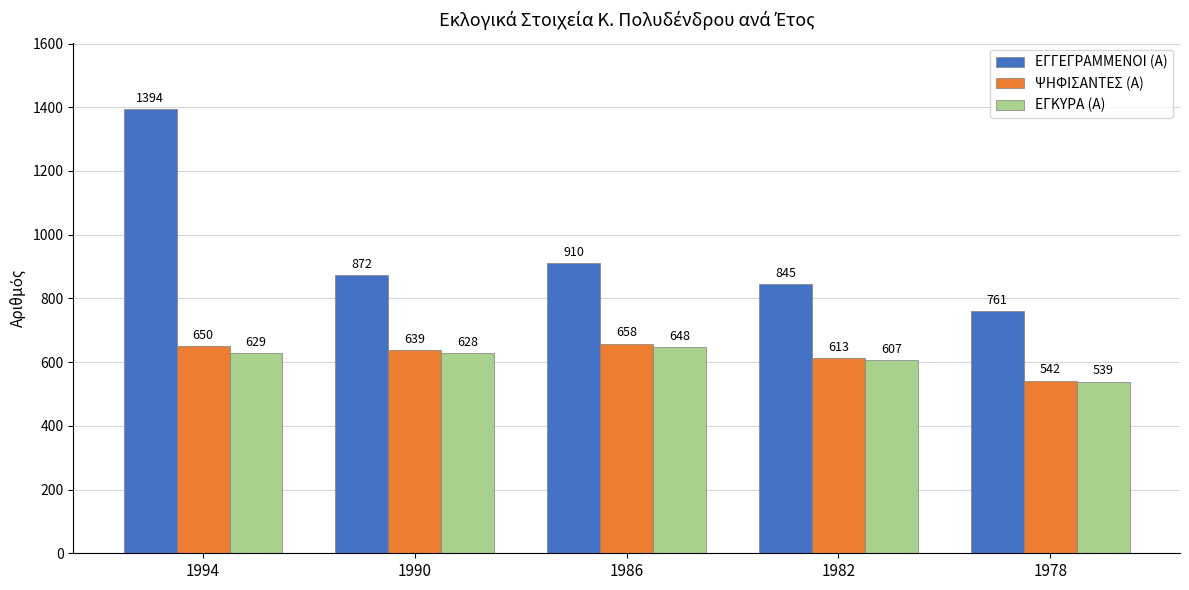

Reading left to right, extract all data points from this chart.

ΕΓΓΕΓΡΑΜΜΕΝΟΙ (Α): 1994=1394	1990=872	1986=910	1982=845	1978=761
ΨΗΦΙΣΑΝΤΕΣ (Α): 1994=650	1990=639	1986=658	1982=613	1978=542
ΕΓΚΥΡΑ (Α): 1994=629	1990=628	1986=648	1982=607	1978=539